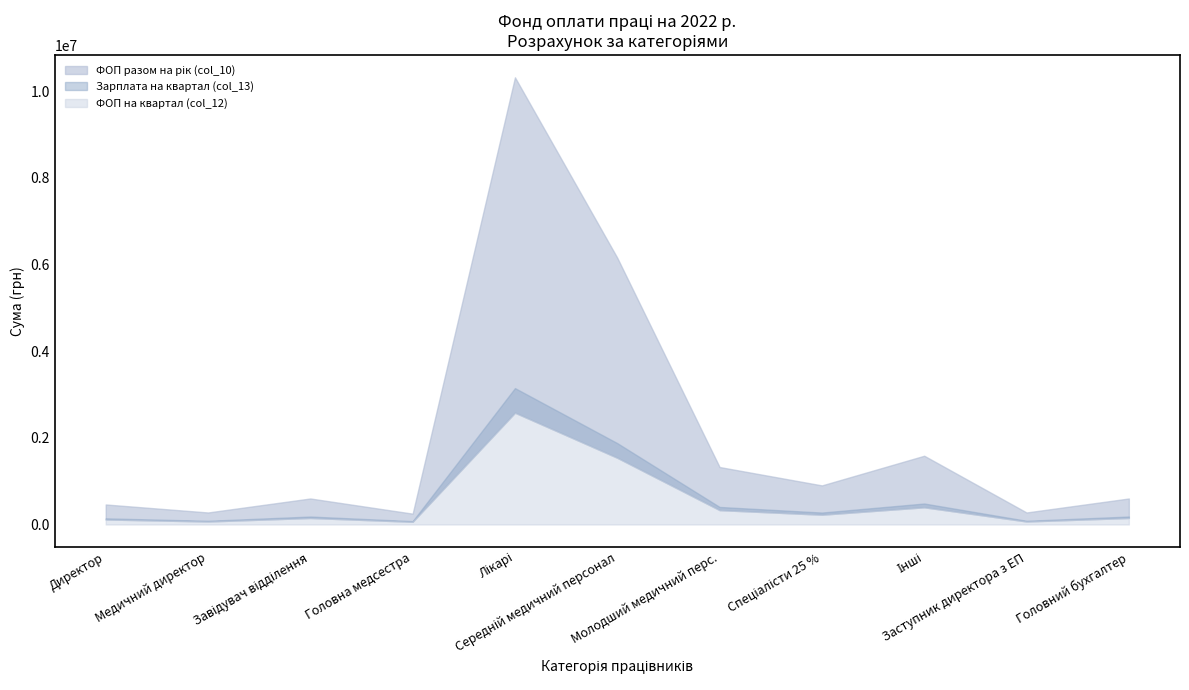

Which series changed the most between Директор and Спеціалісти 25 %?

ФОП разом на рік (col_10)